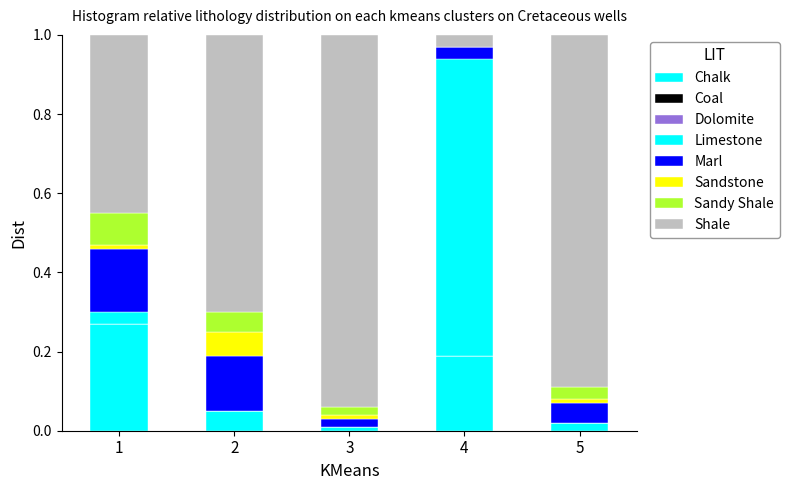

How many categories are shown in the chart?

5